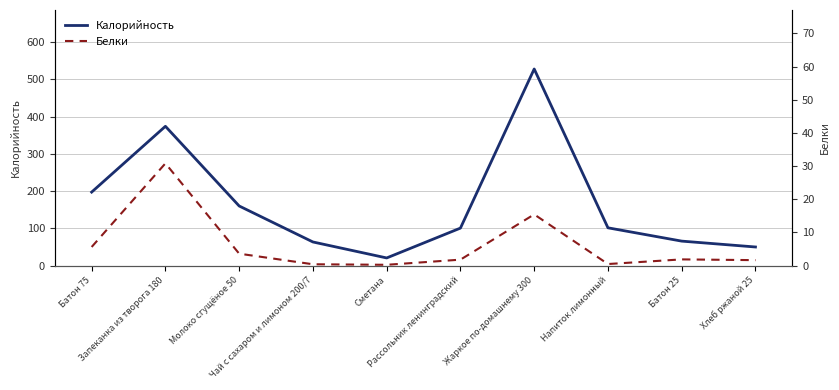

Where does the Калорийность series first go above 101?

Батон 75